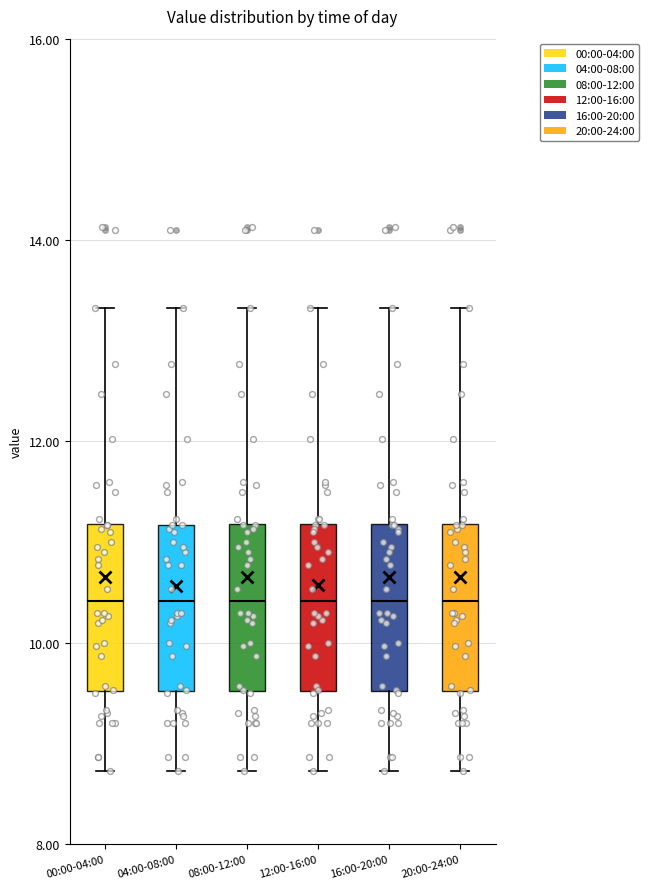

Reading left to right, transcribe this box plot: for each box, give where its median line is, the range the box spans, and where its two whiskers end, as read against the y-axis. The values are not printed on the chart, so give them approximately, as read against the axis.

00:00-04:00: median 10.4, box 9.6 to 11.2, whiskers 8.8 to 13.4
04:00-08:00: median 10.4, box 9.6 to 11.2, whiskers 8.8 to 13.4
08:00-12:00: median 10.4, box 9.6 to 11.2, whiskers 8.8 to 13.4
12:00-16:00: median 10.4, box 9.6 to 11.2, whiskers 8.8 to 13.4
16:00-20:00: median 10.4, box 9.6 to 11.2, whiskers 8.8 to 13.4
20:00-24:00: median 10.4, box 9.6 to 11.2, whiskers 8.8 to 13.4